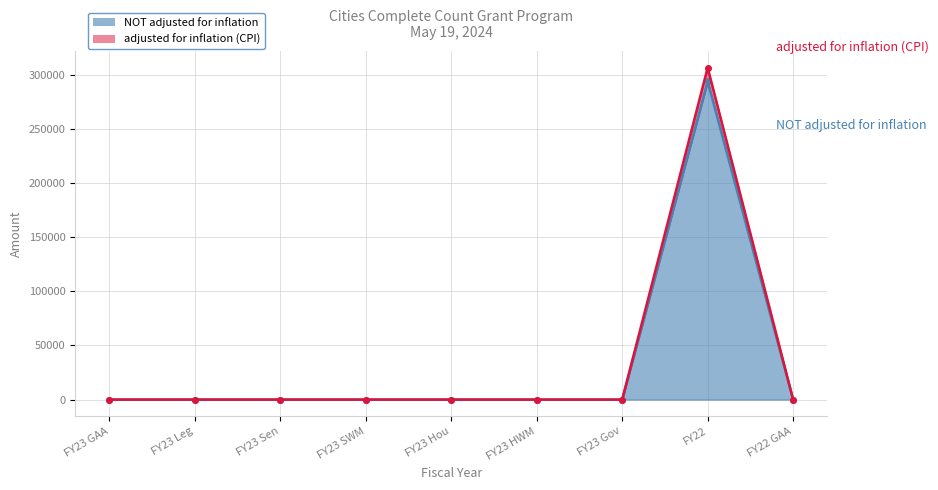

True or false: adjusted for inflation (CPI) has more than 1 interior local peaks.

False